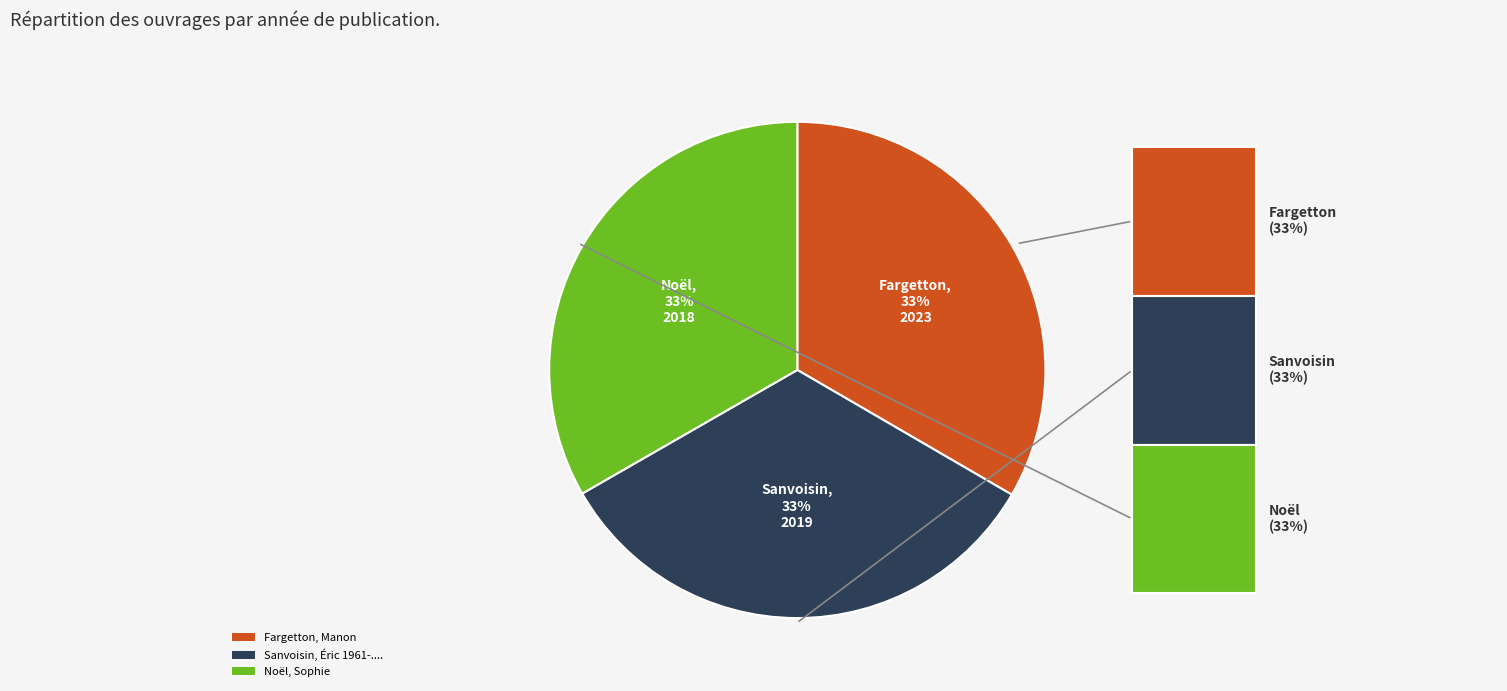

Is the sum of Noël, Sophie and Fargetton, Manon greater than half?

Yes